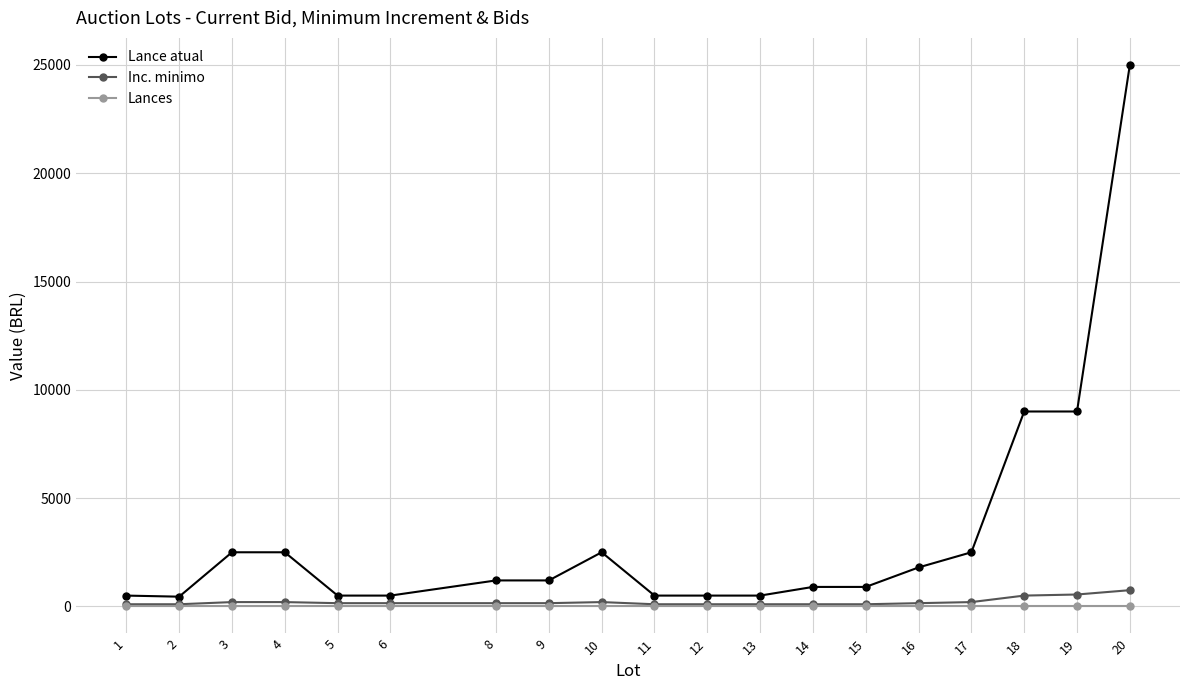

How many categories are shown in the chart?

19